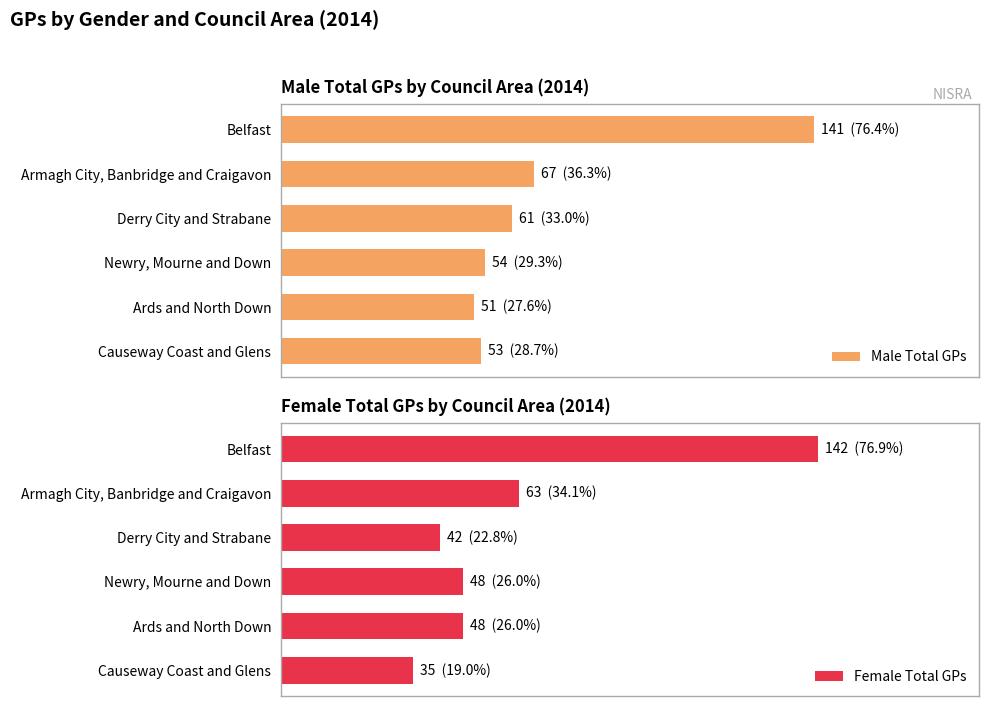

Which has a higher value, Newry, Mourne and Down or Armagh City, Banbridge and Craigavon?

Armagh City, Banbridge and Craigavon